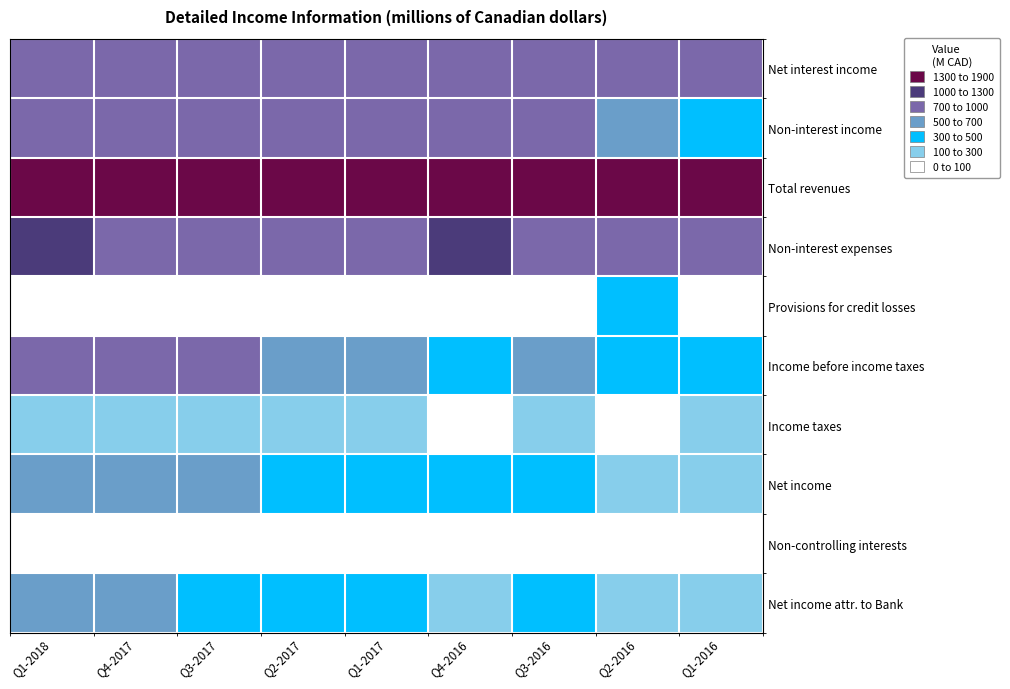

At which category does the chart reach its minimum across all series?

Q2-2016